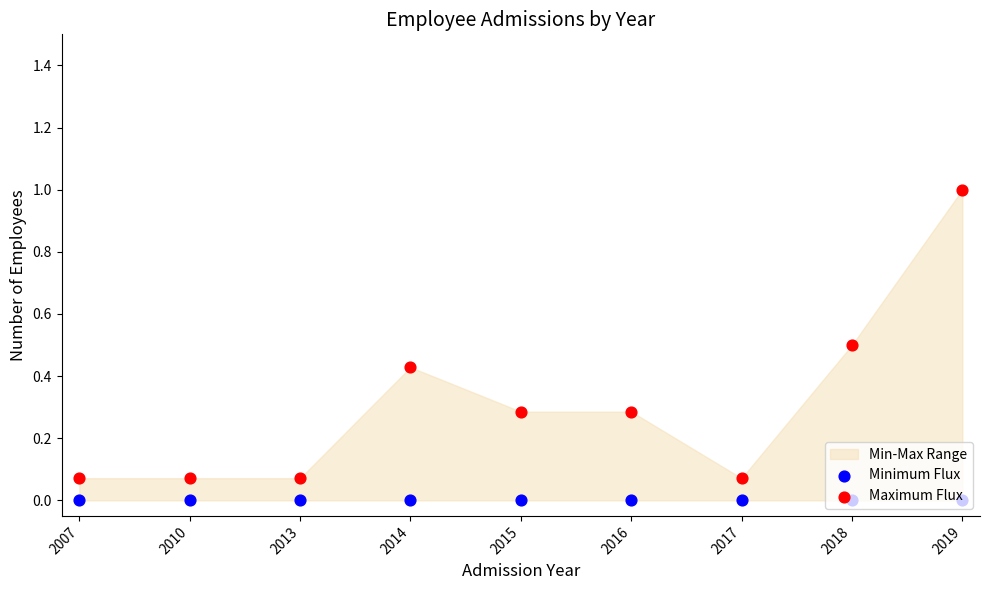

At how many categories does at least one series exceed 0?

9